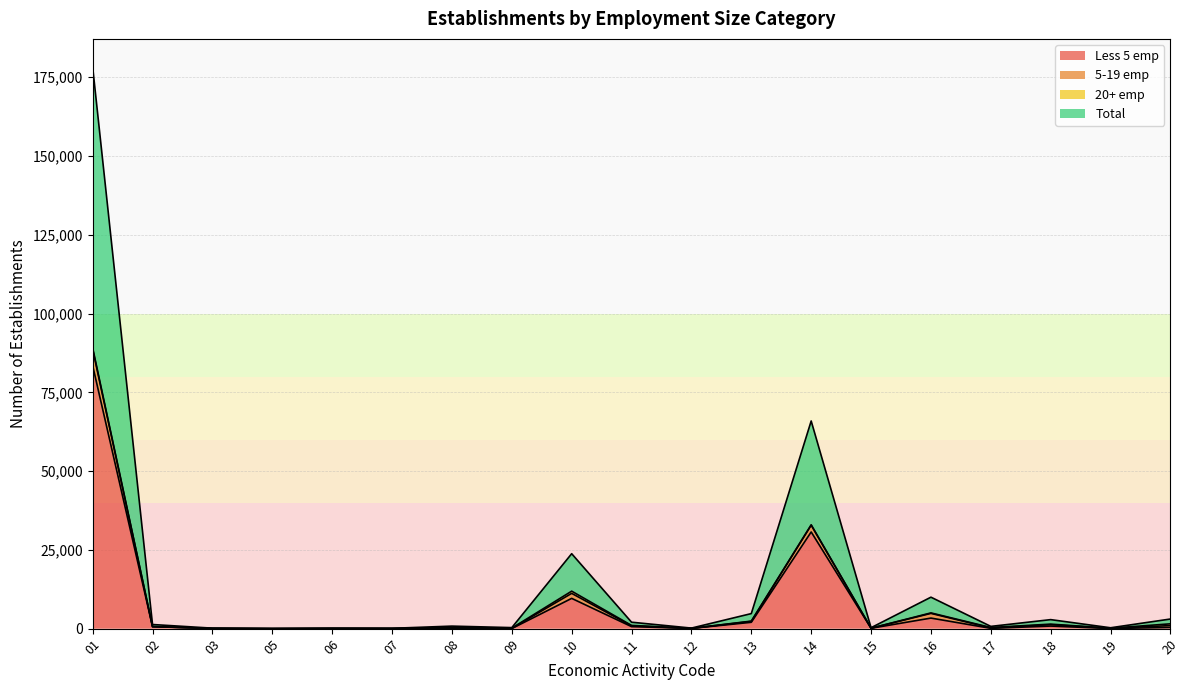

What is the sum of the Total values at 20 and 03?

1600